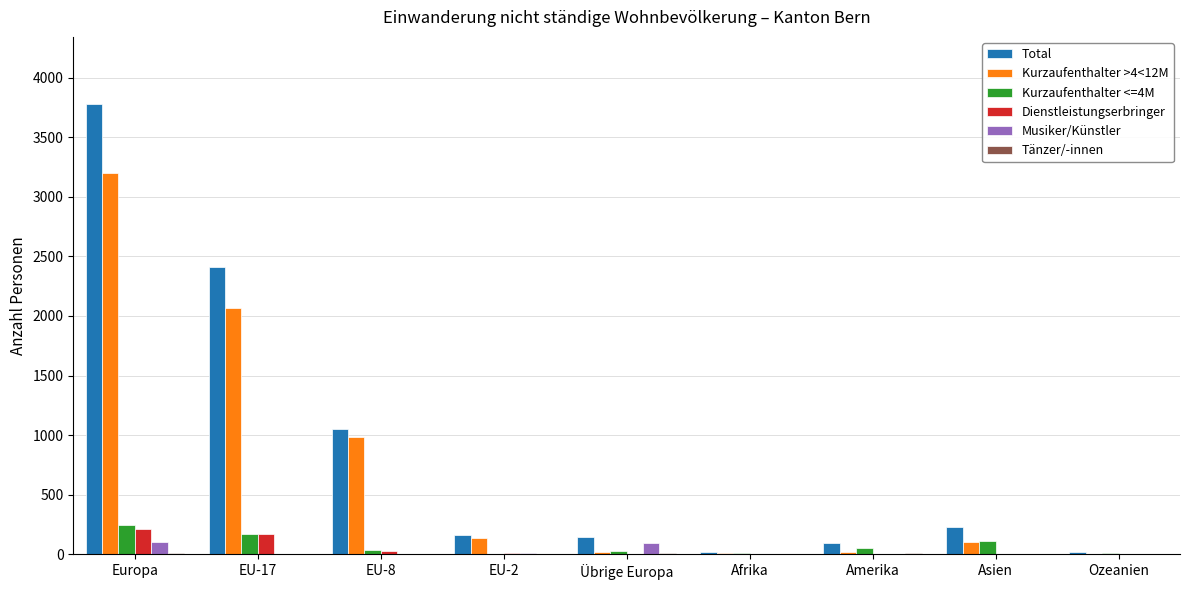

Where is Total nearest to the value 1898?

EU-17